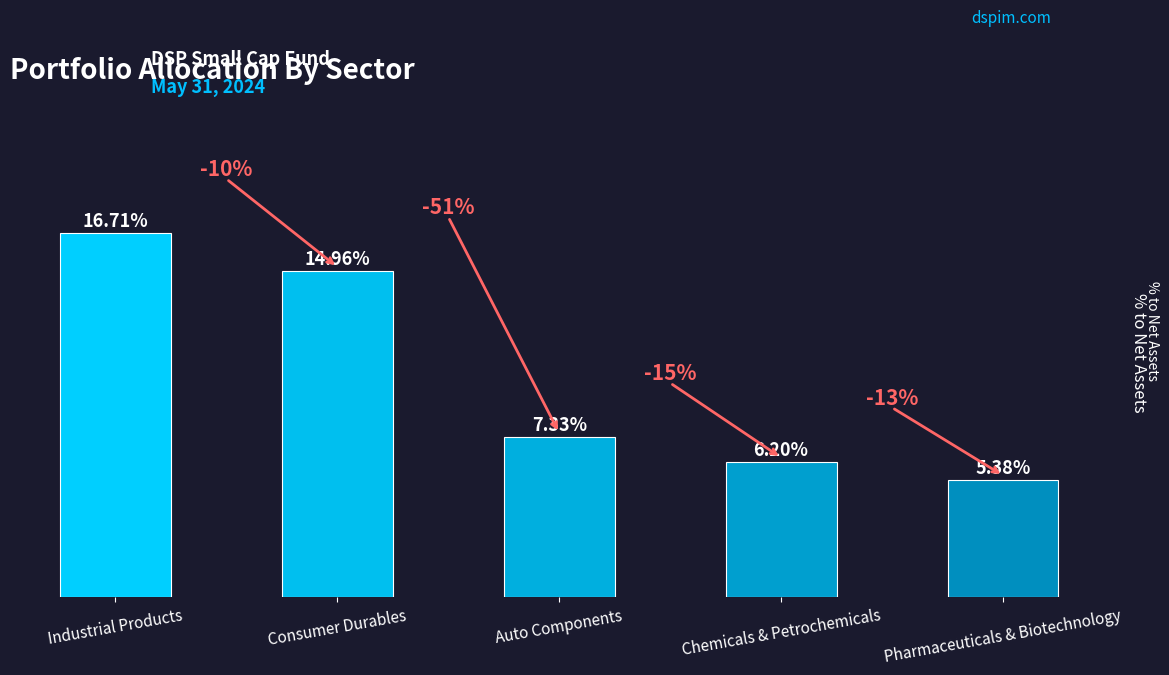

Rank the categories by value from highest to lowest.

Industrial Products, Consumer Durables, Auto Components, Chemicals & Petrochemicals, Pharmaceuticals & Biotechnology